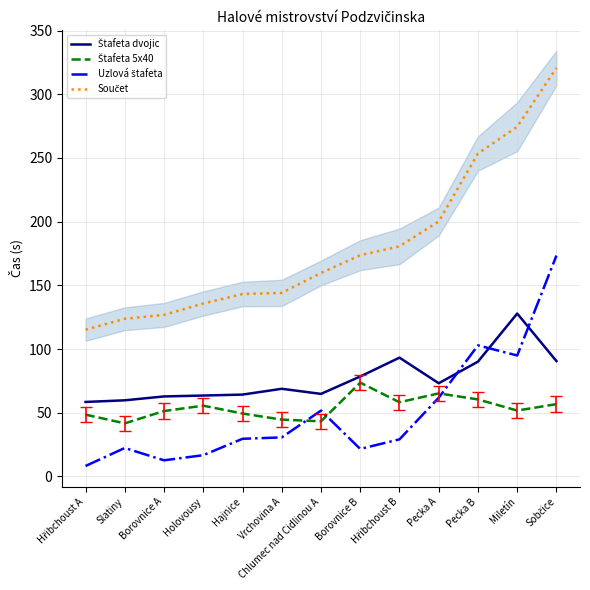

Which series has the largest range (max minus min)?

Součet